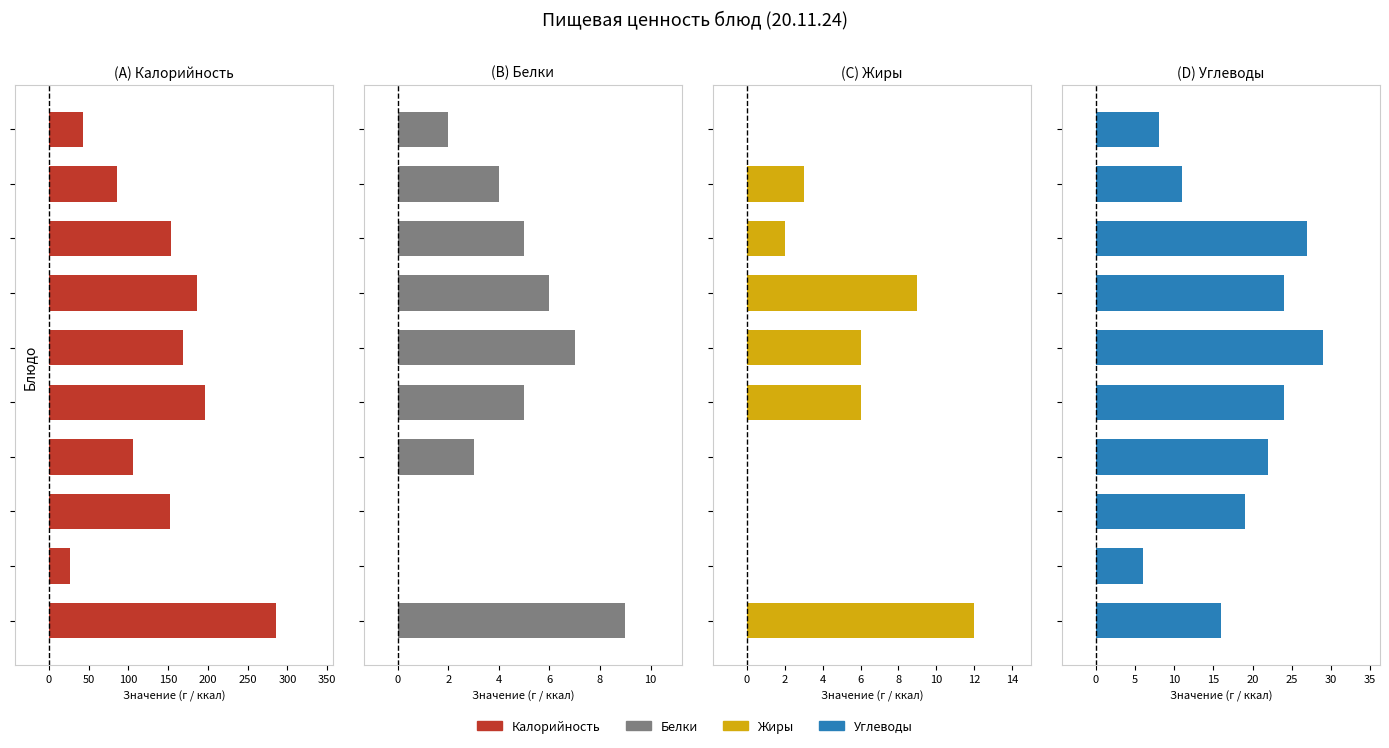

What is the difference between the second highest and minimum values in the Углеводы series?

21